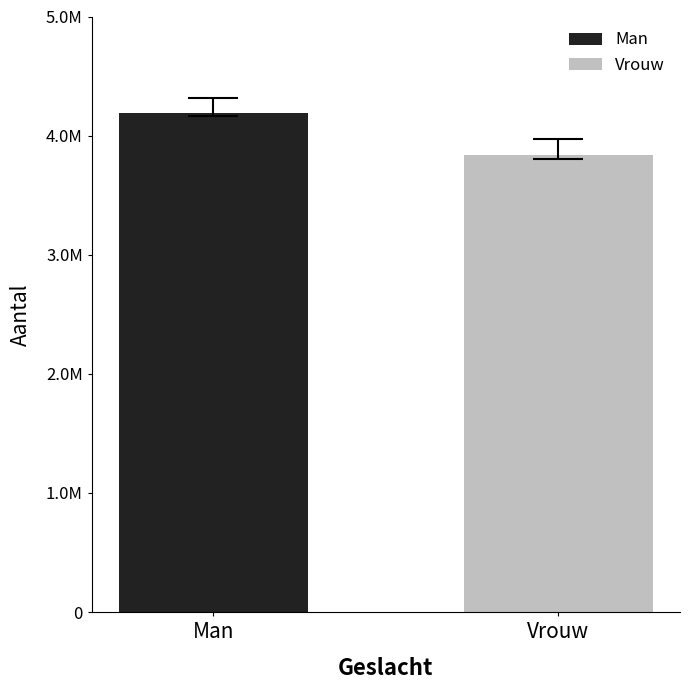

What are all the series names shown in the legend?

Man, Vrouw